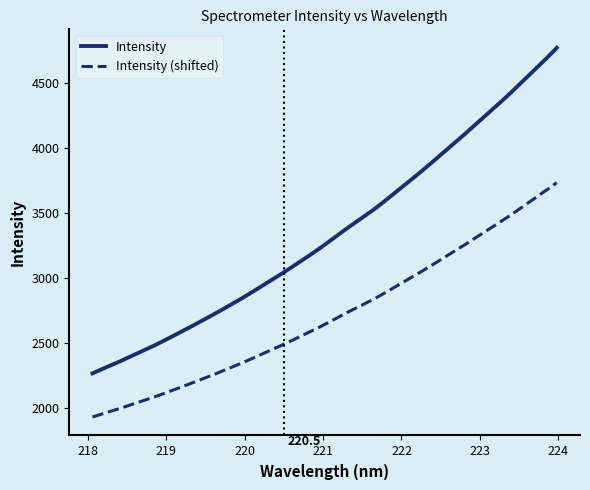

True or false: Intensity (shifted) and Intensity intersect in this chart.

False